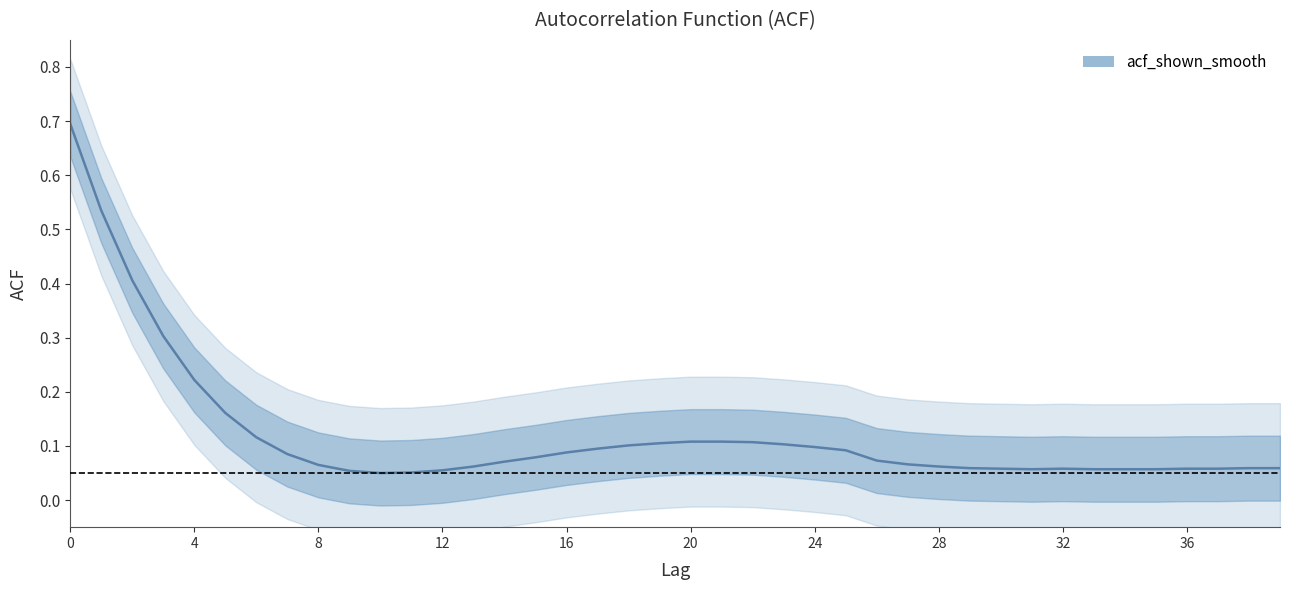

The chart shows a value of 0.0 at 8. True or false?

False